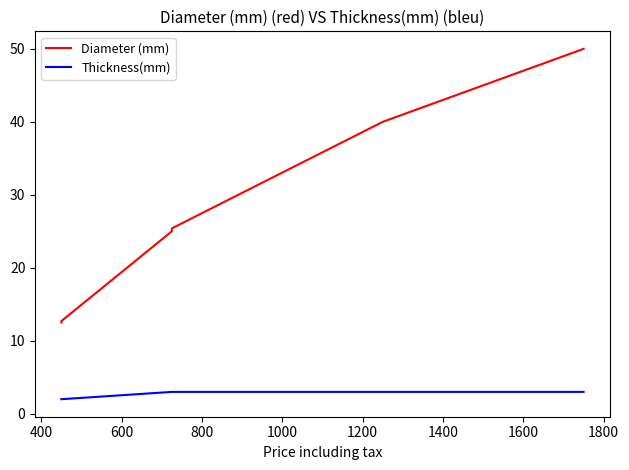

What is the average value of the Diameter (mm) series?

27.6